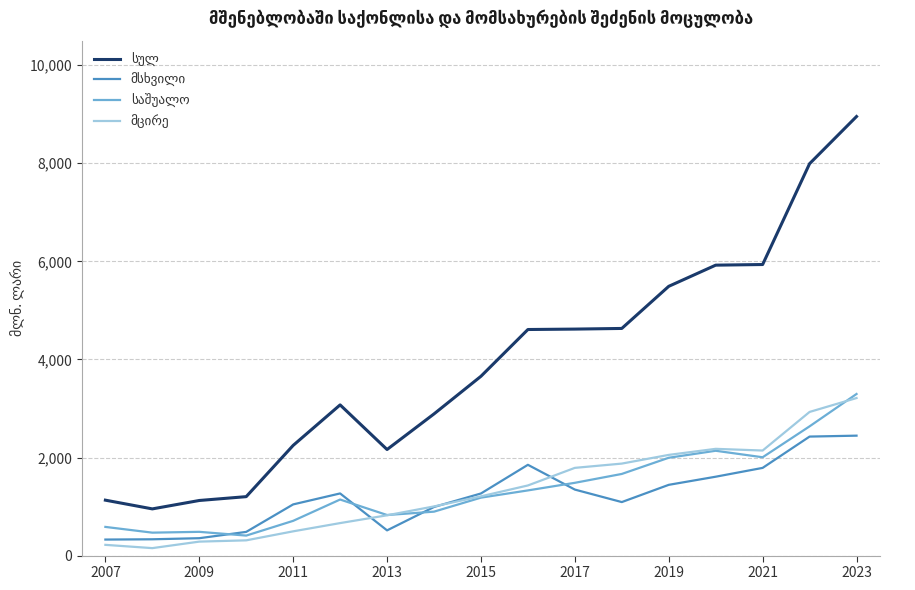

What is the greatest value displayed?

8953.2